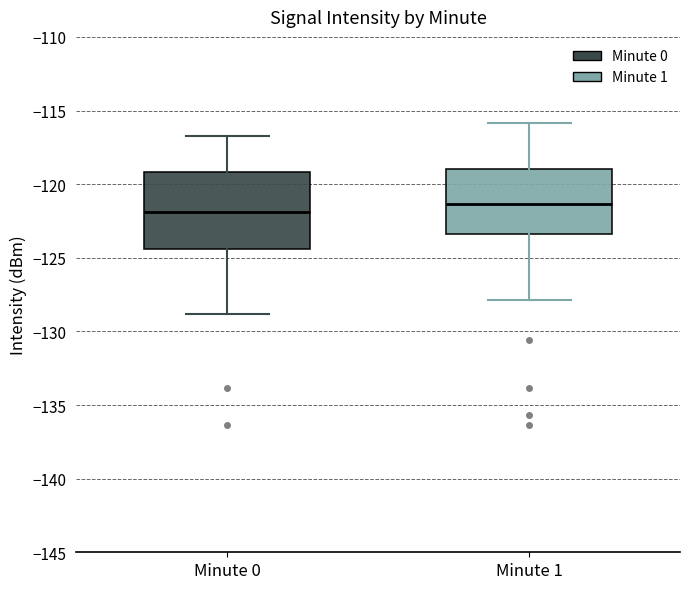

Reading left to right, transcribe this box plot: for each box, give where its median line is, the range the box spans, and where its two whiskers end, as read against the y-axis. The values are not printed on the chart, so give them approximately, as read against the axis.

Minute 0: median -122.0, box -124.5 to -119.0, whiskers -129.0 to -116.5
Minute 1: median -121.5, box -123.5 to -119.0, whiskers -128.0 to -116.0